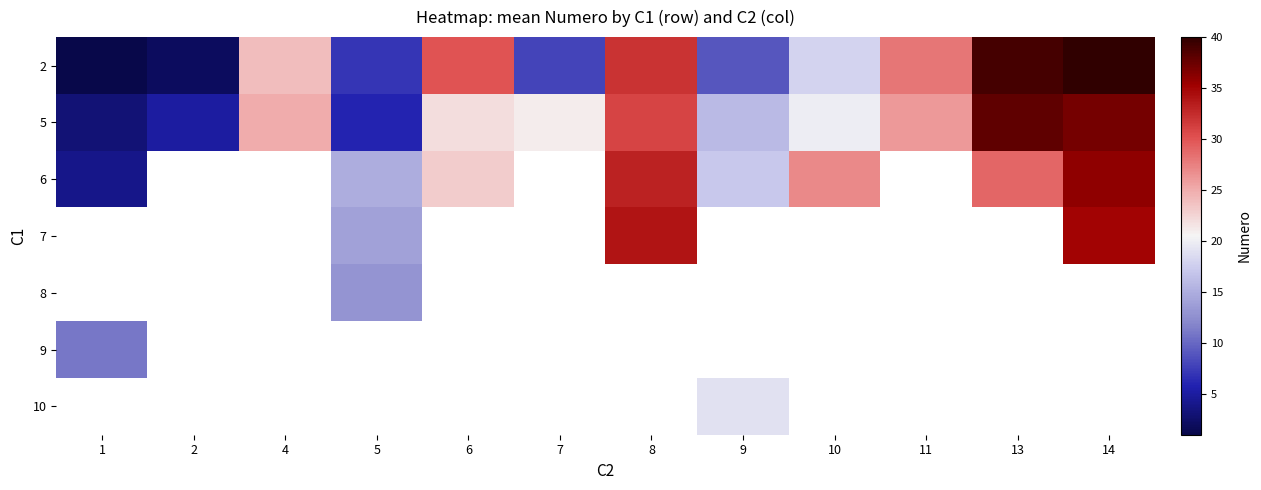

How many series are shown in this chart?

7